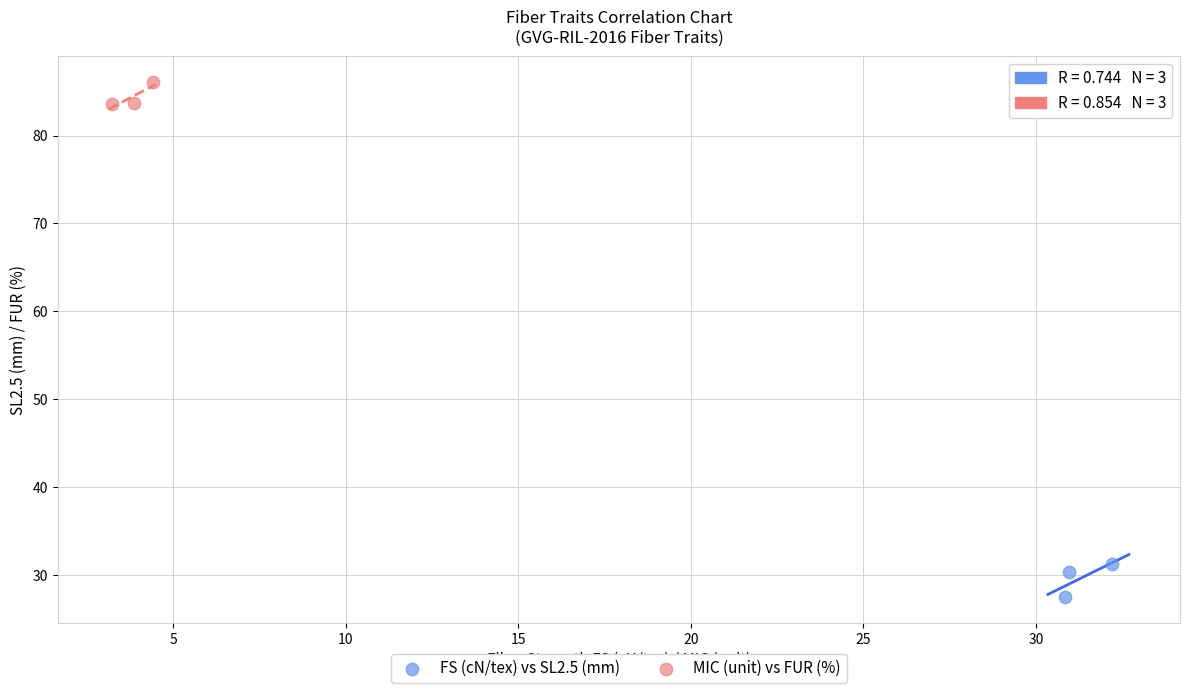

Which series contains the highest Y value?

MIC (unit) vs FUR (%)